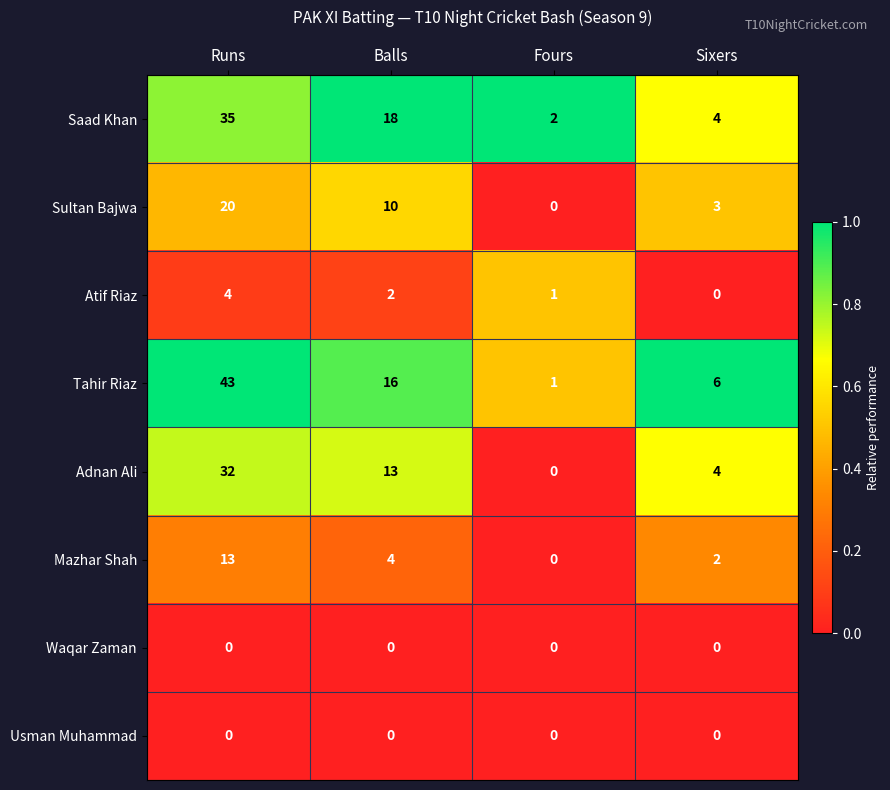

Between Runs and Fours, which series saw the biggest shift?

Tahir Riaz